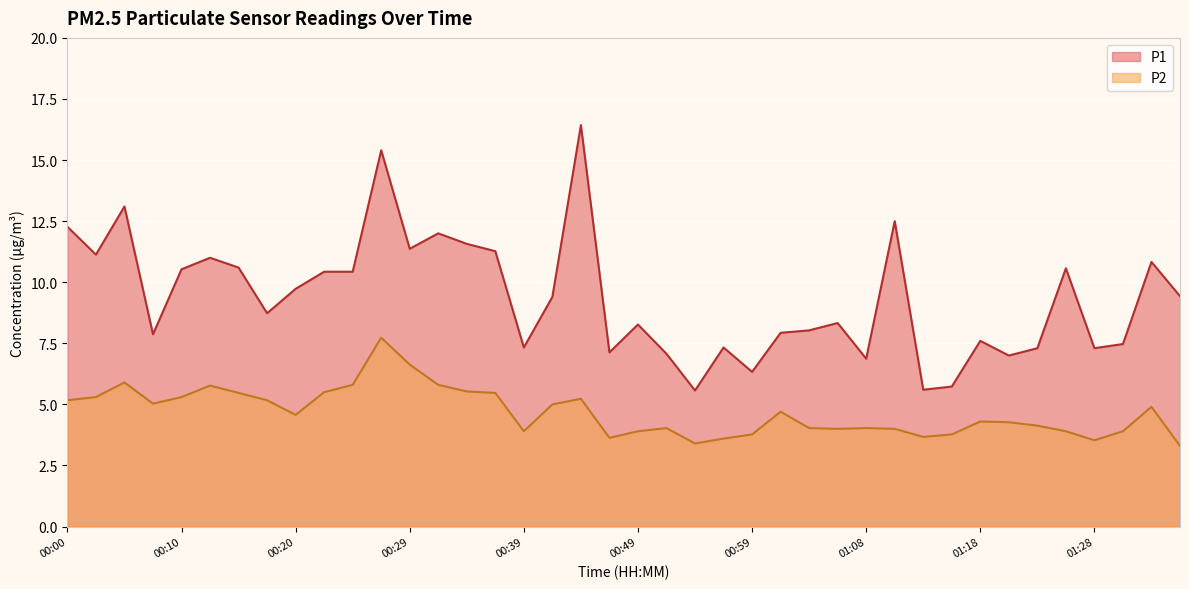

True or false: P1 has more than 2 interior local peaks.

True